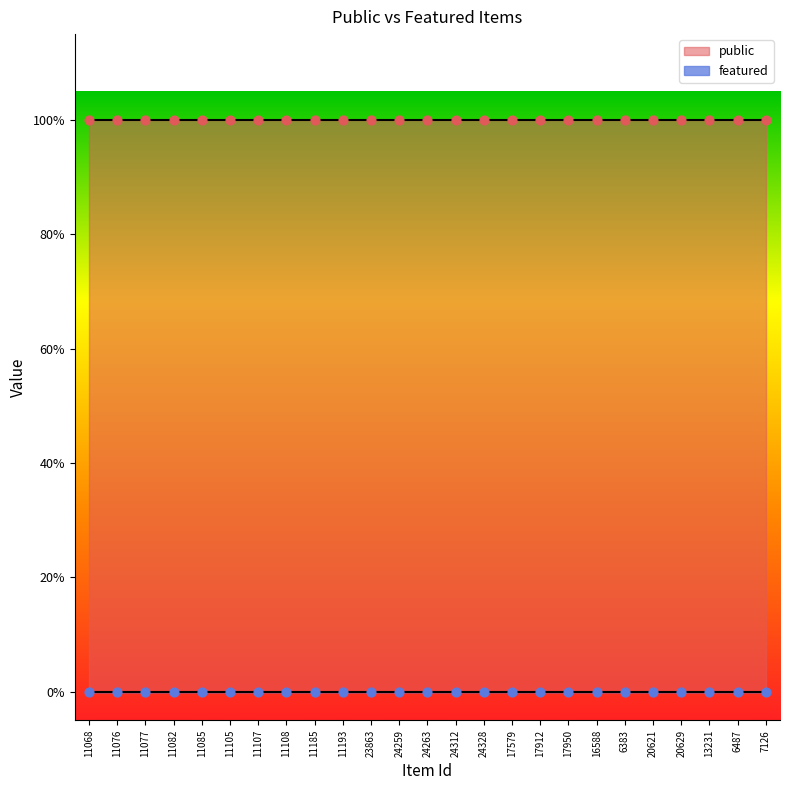

What are all the series names shown in the legend?

public, featured